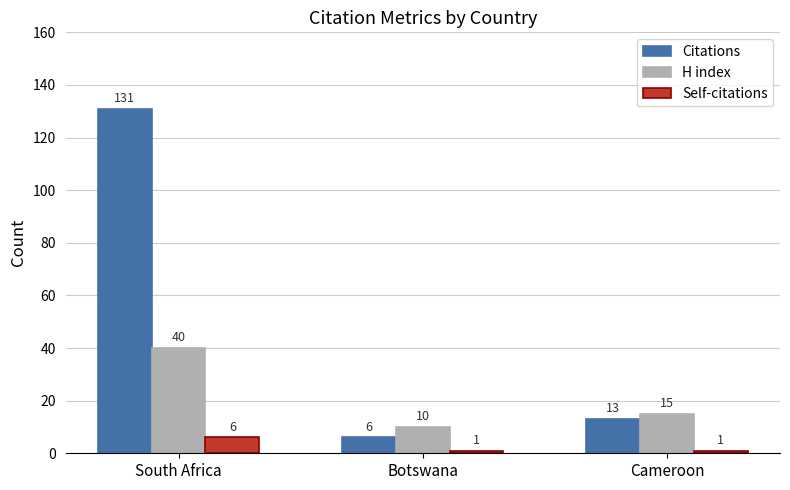

Where is H index nearest to the value 25?

Cameroon